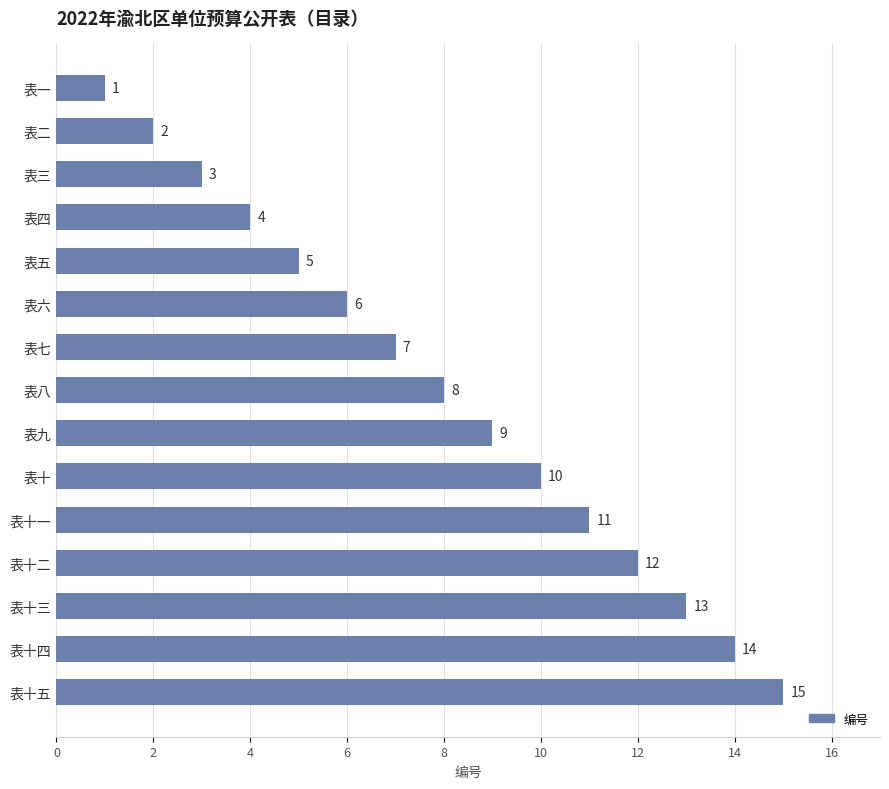

True or false: the data shows 7 at 表七.

True